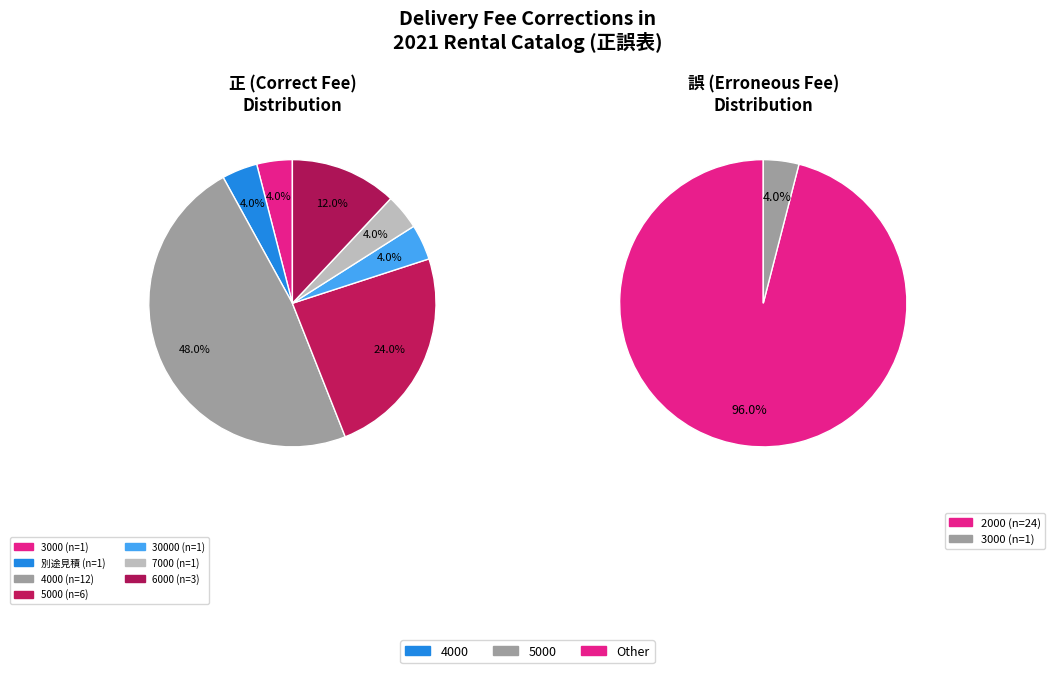

What is the smallest slice in the pie chart?

3000